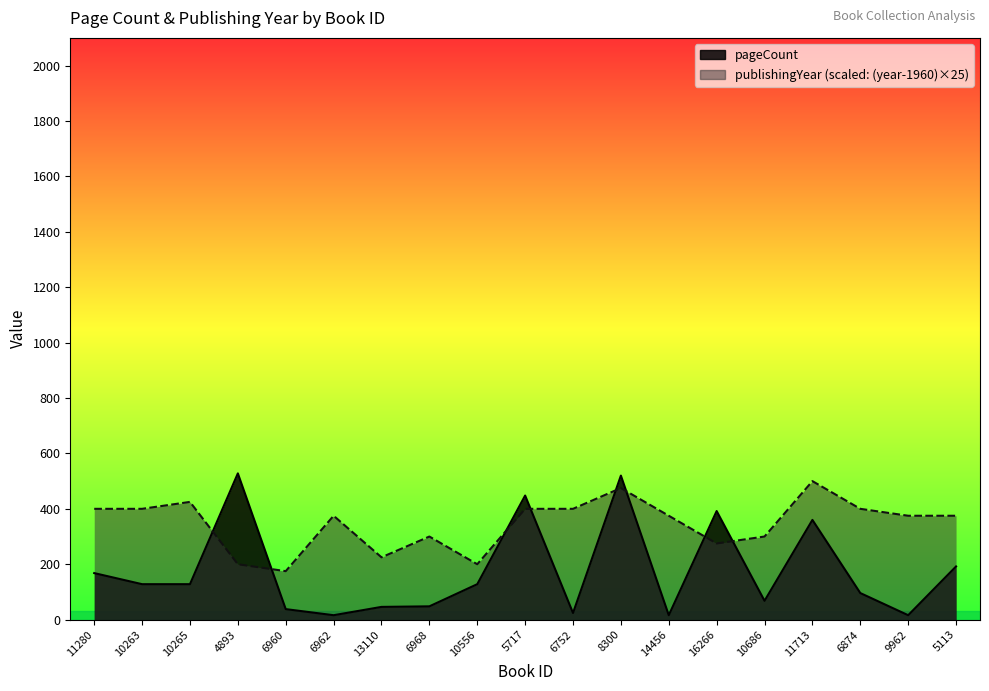

True or false: publishingYear and pageCount cross at least once.

True